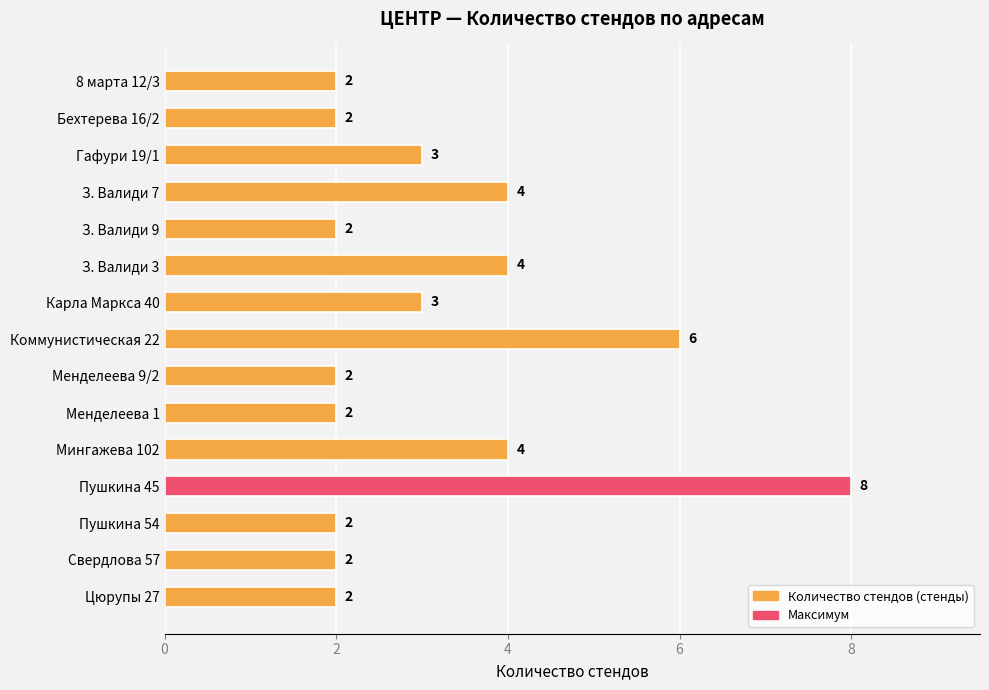

Reading bottom to top, list all the values displayed in this chart.

Цюрупы 27=2	Свердлова 57=2	Пушкина 54=2	Пушкина 45=8	Мингажева 102=4	Менделеева 1=2	Менделеева 9/2=2	Коммунистическая 22=6	Карла Маркса 40=3	З. Валиди 3=4	З. Валиди 9=2	З. Валиди 7=4	Гафури 19/1=3	Бехтерева 16/2=2	8 марта 12/3=2